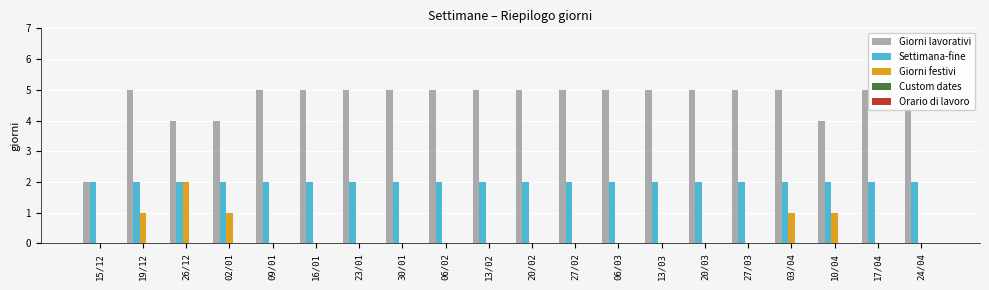

The value of Giorni lavorativi at 27/02 is 5. True or false?

True